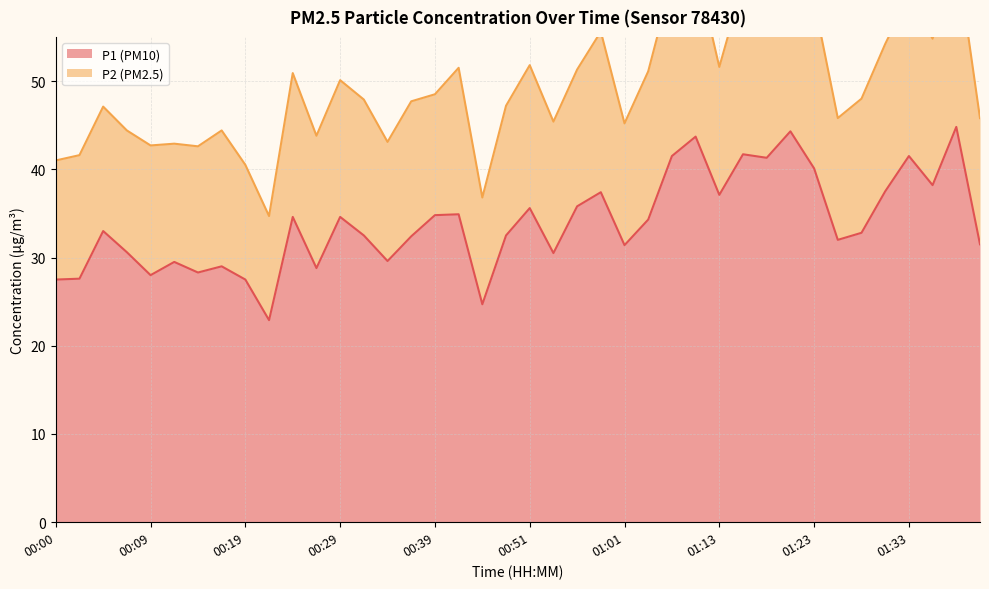

True or false: P1 (PM10) has a value of 37.1 at 01:13.

True